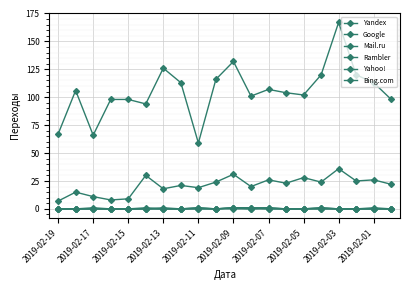

True or false: Mail.ru and Bing.com intersect in this chart.

False